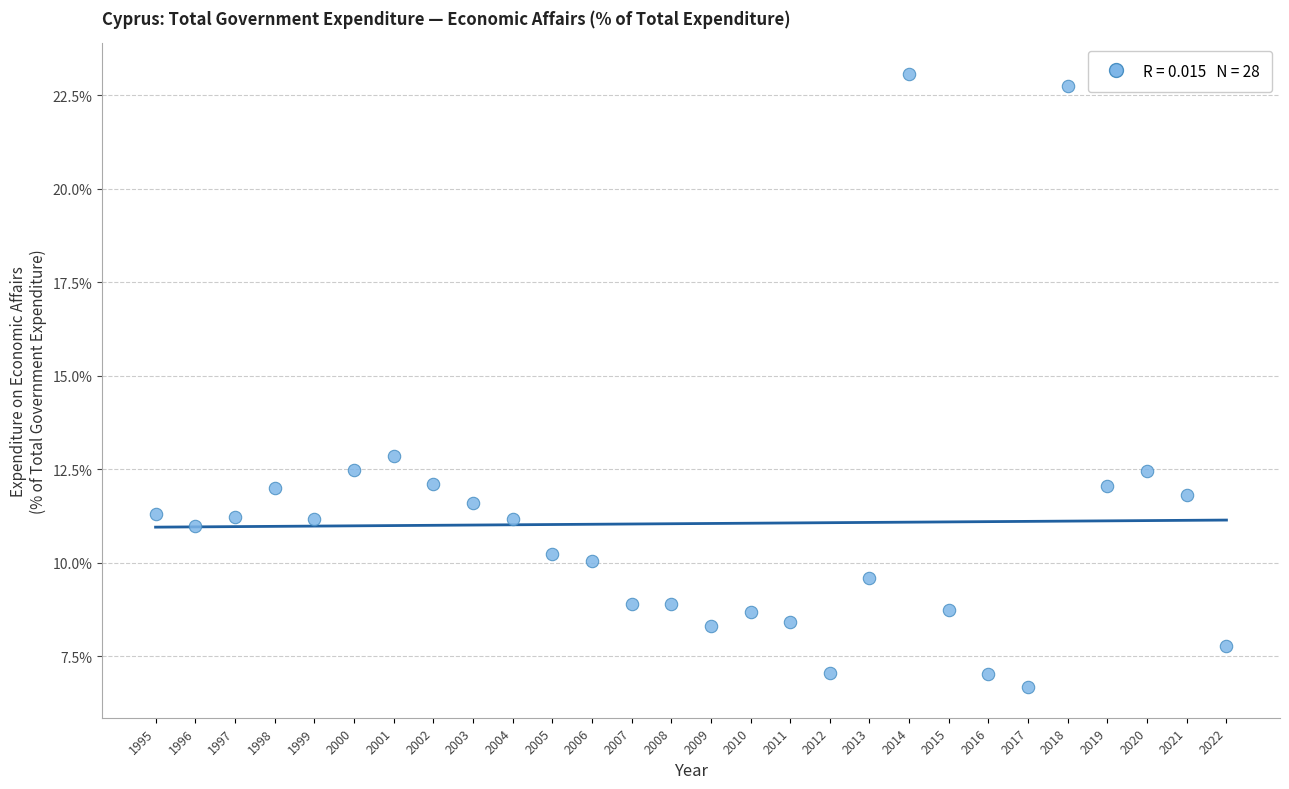

What is the range of Y values (max minus min)?

16.4